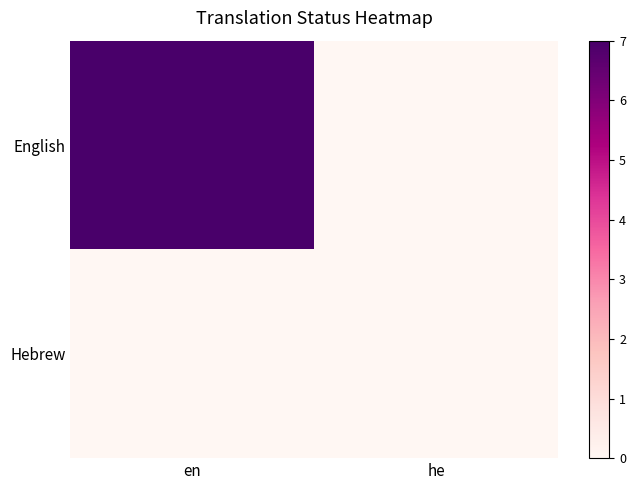

Reading left to right, transcribe all the data shown in this chart.

English: en=7	he=0
Hebrew: en=0	he=0